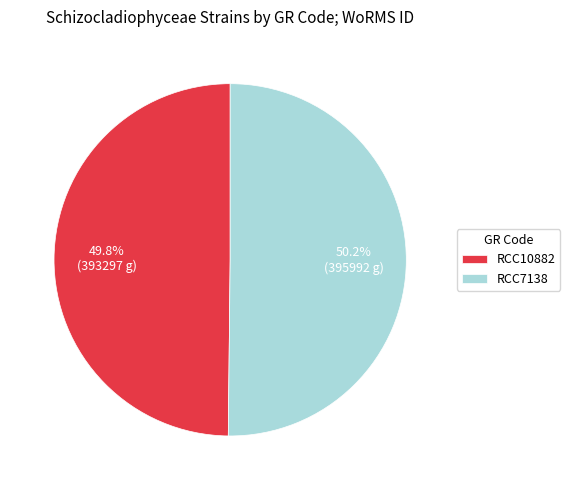

How much of the chart is everything except RCC7138?

49.8%